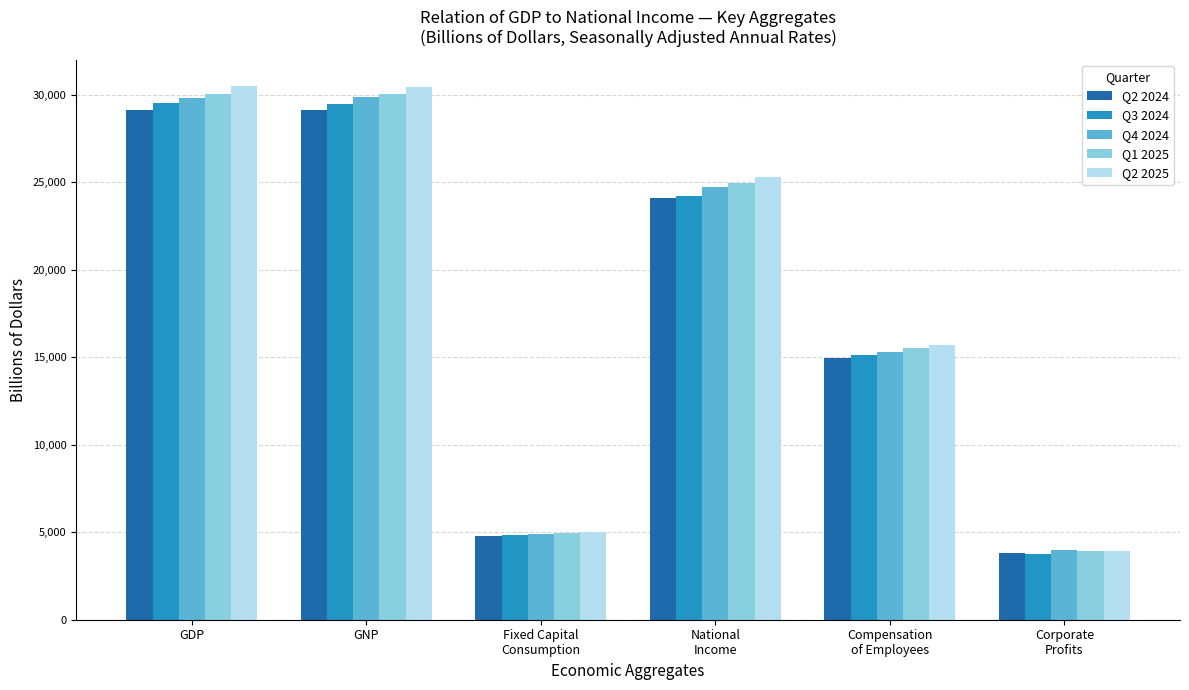

What is the spread (max minus min) of values at GDP?

1338.7